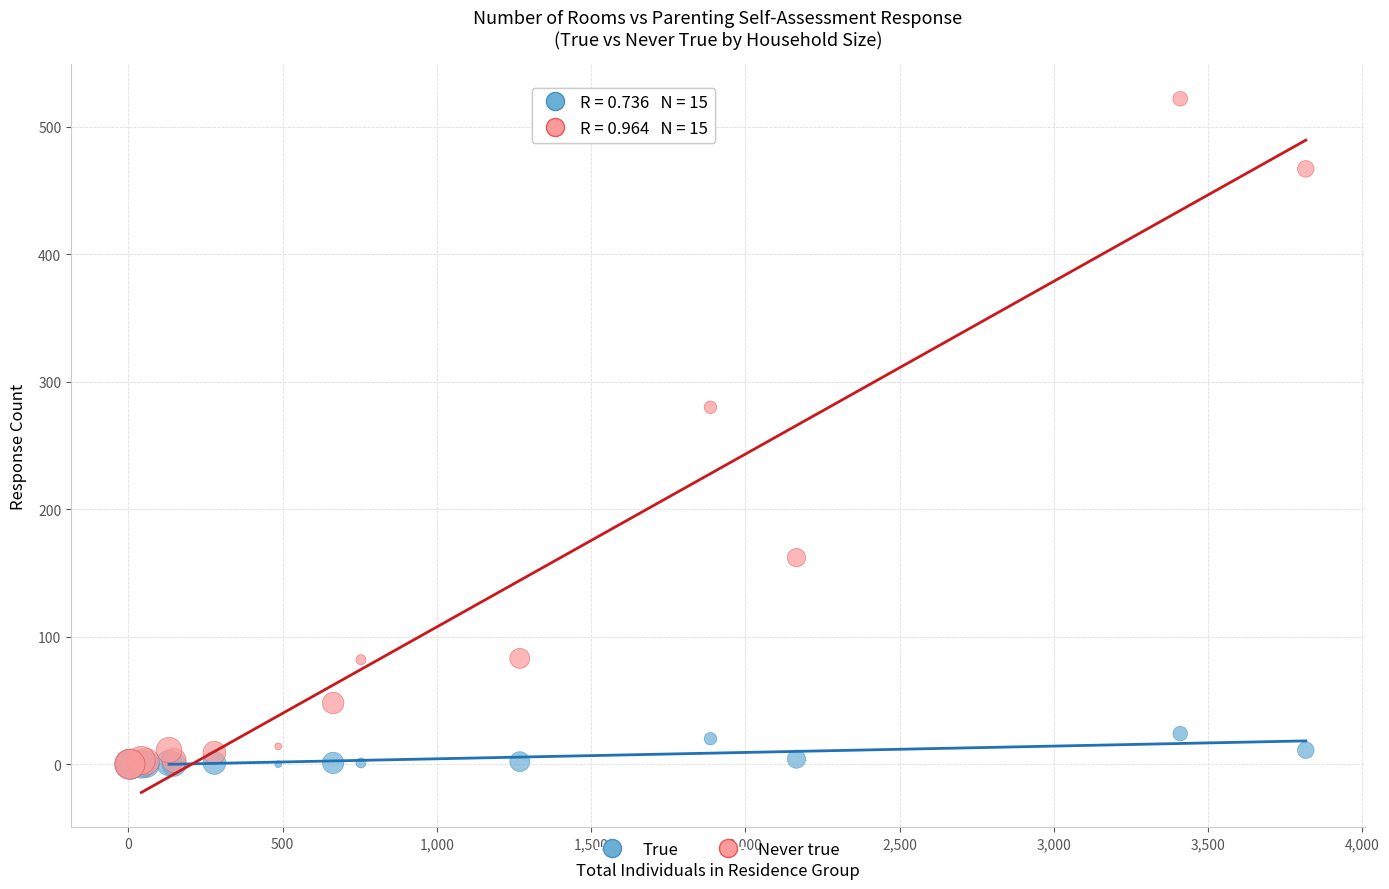

Across all series, what Y value is closest to 261?

280